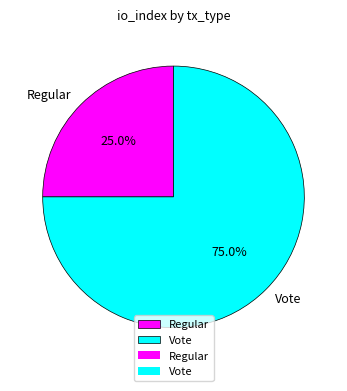

How many slices are in this pie chart?

2